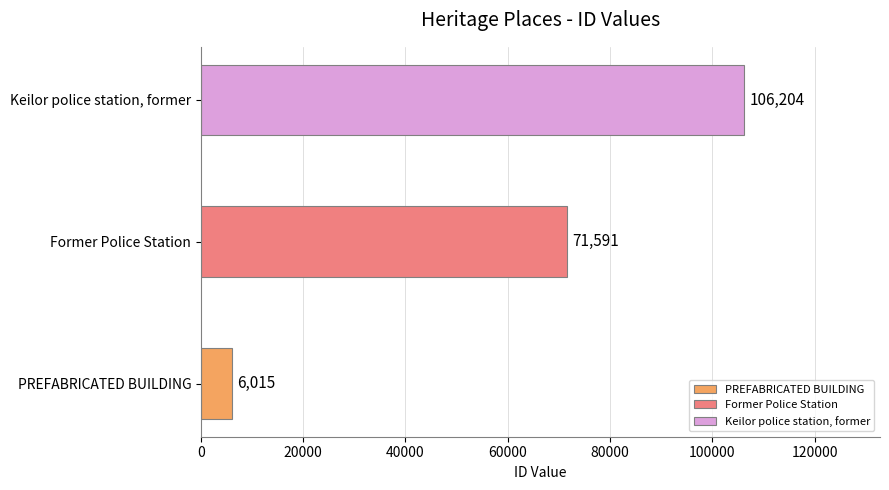

Approximately how many times larger is the value at PREFABRICATED BUILDING compared to Former Police Station?

0.1